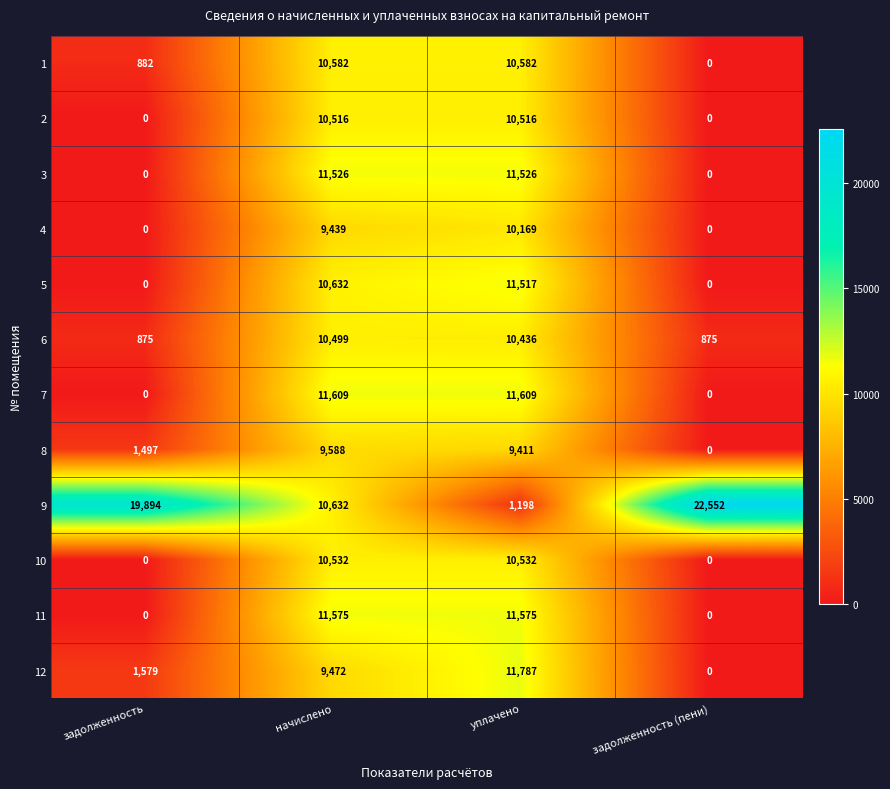

What is the difference between the maximum and minimum values in the 9 series?

21354